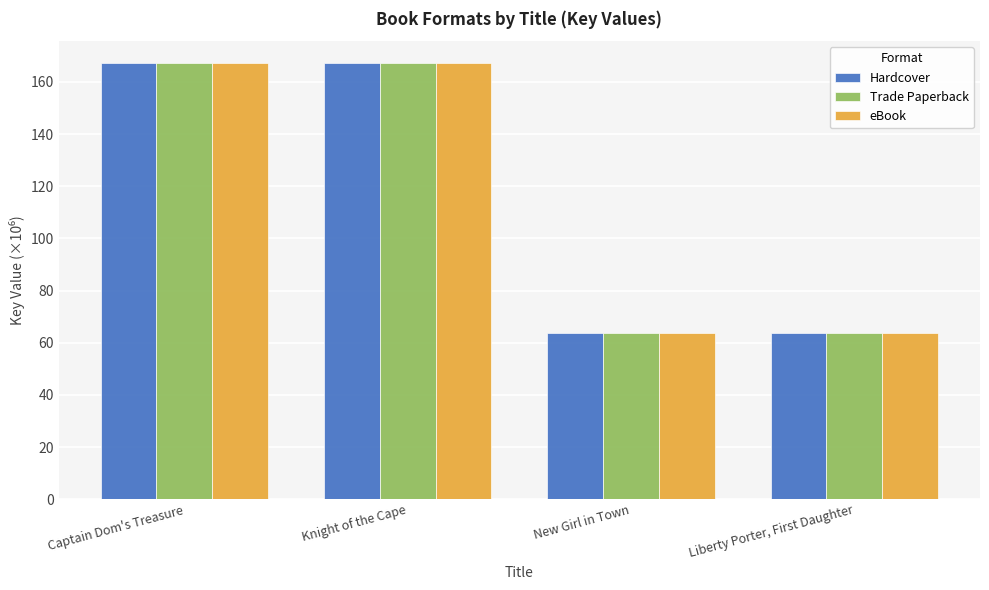

What is the total value across all series at Knight of the Cape?

501.7